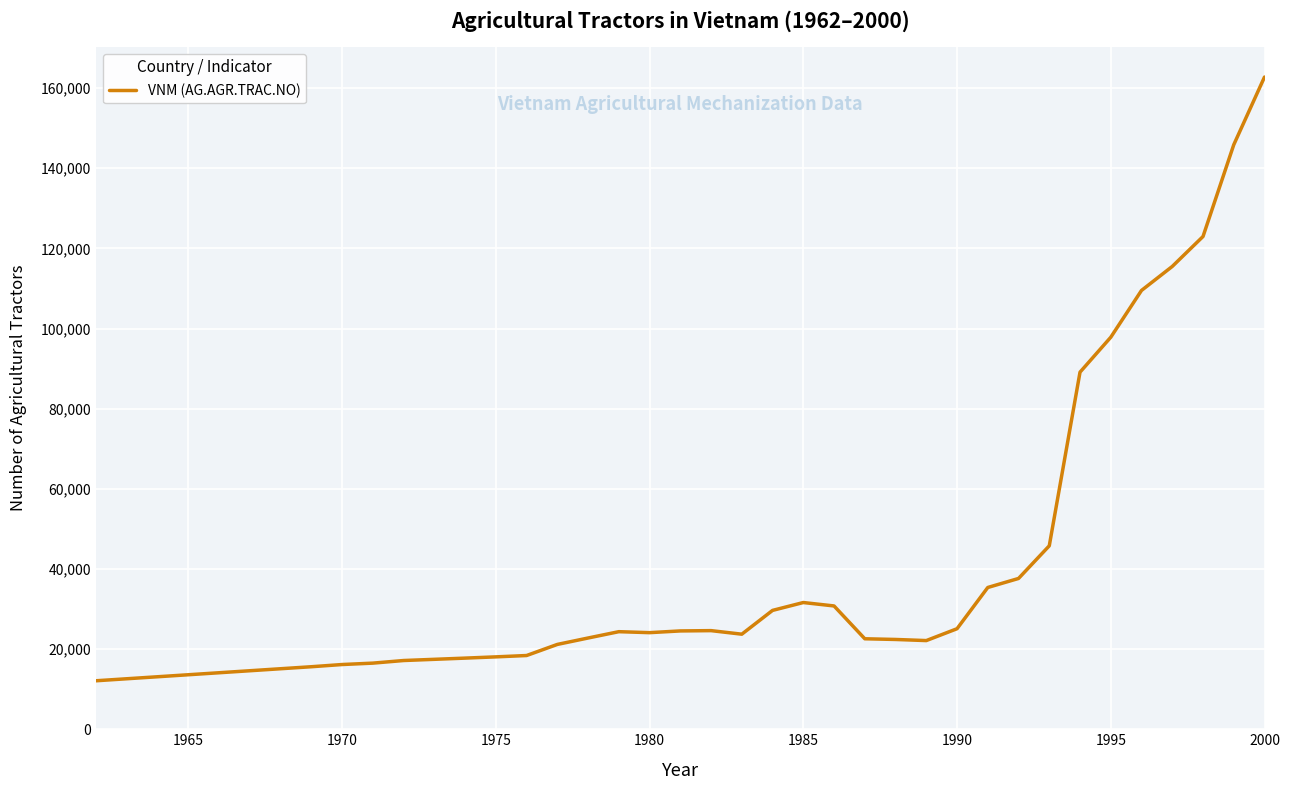

What is the difference between the maximum and minimum values?

150646